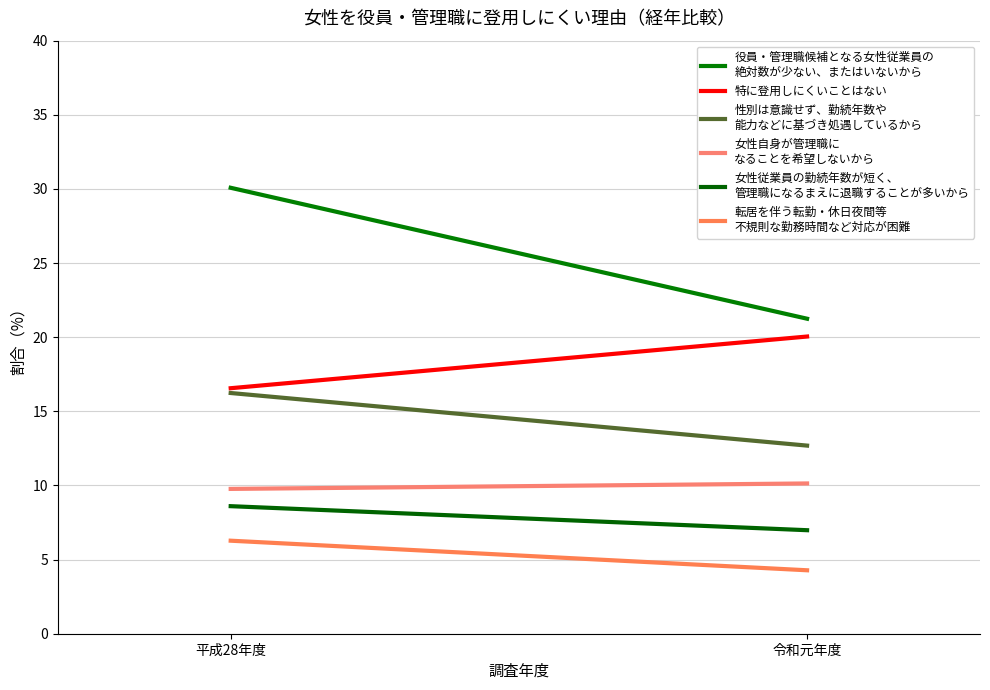

What is the total value across all series at 令和元年度?

75.4